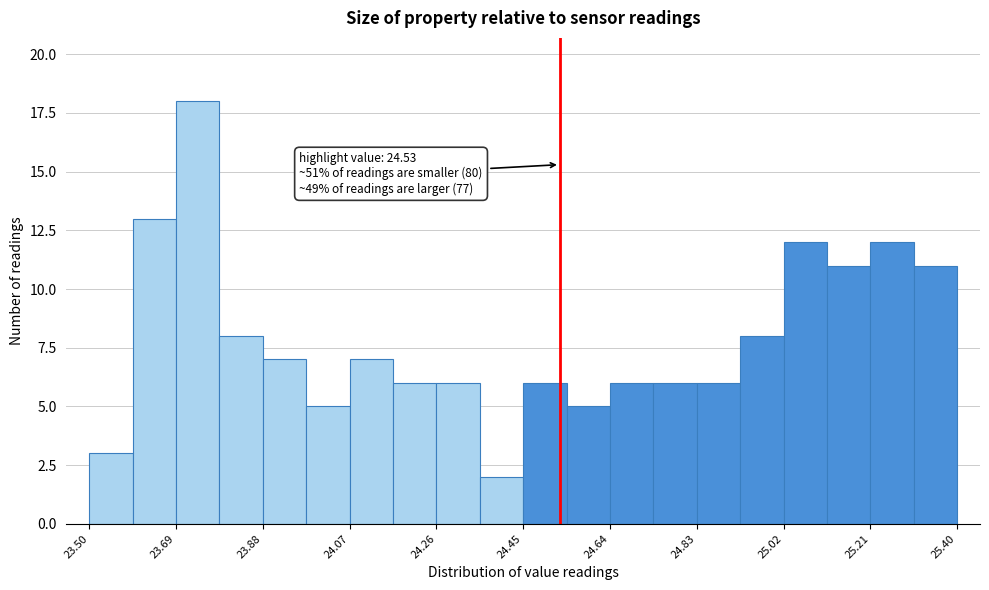

Which range on the x-axis has the tallest bar?

23.690 to 23.785